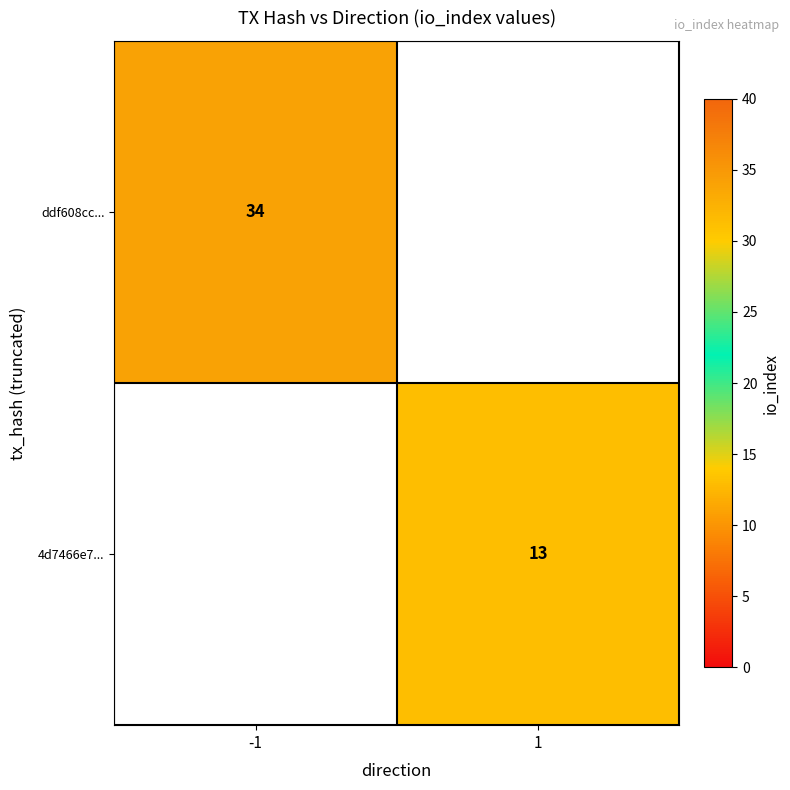

Which category has the highest value across all series?

-1